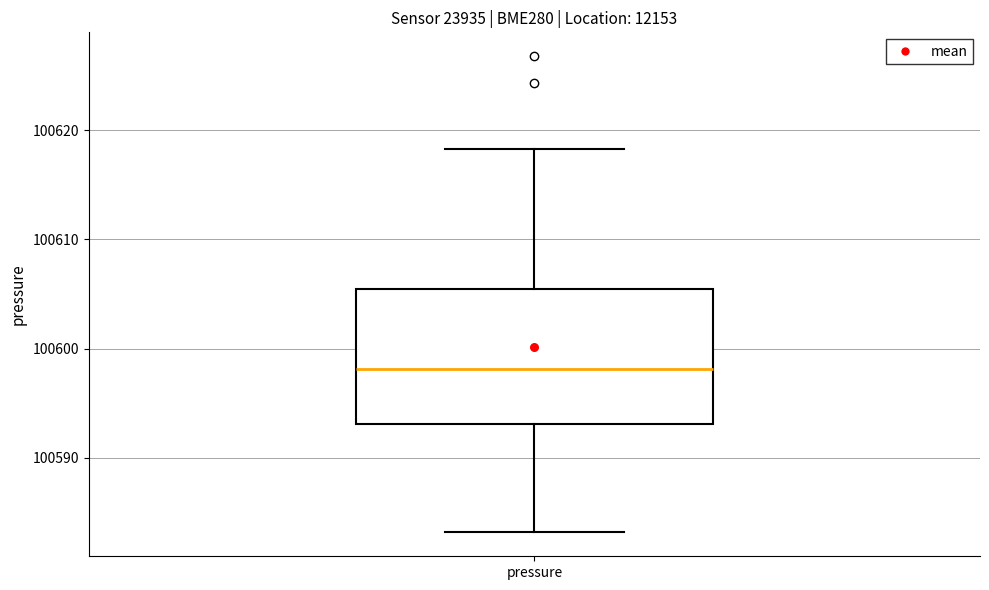

Where does the upper whisker of the box for pressure end on the y-axis? The values are not printed on the chart, so give them approximately, as read against the axis.

100618